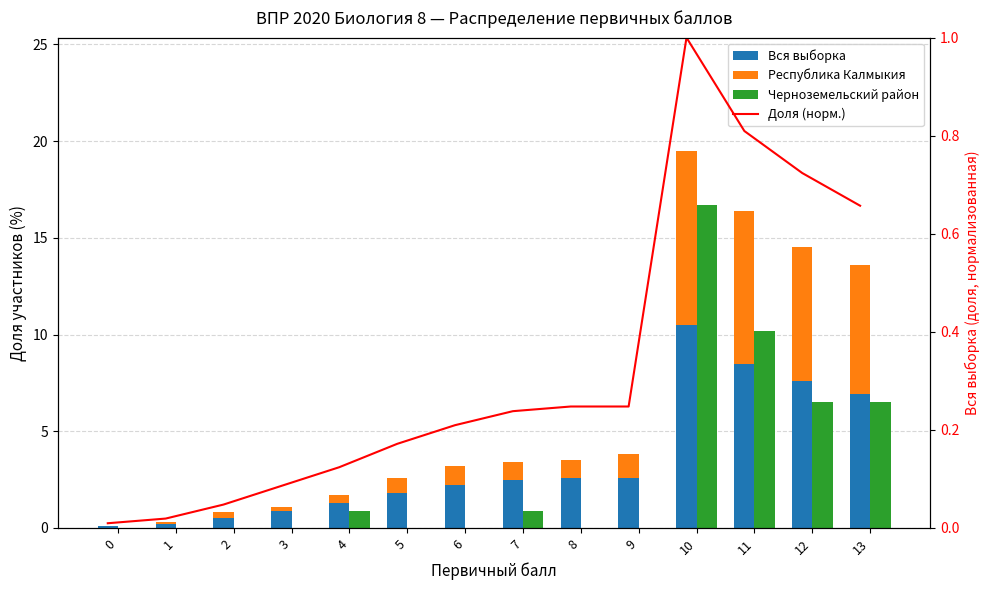

The Вся выборка series shows 2.6 at 9. True or false?

True